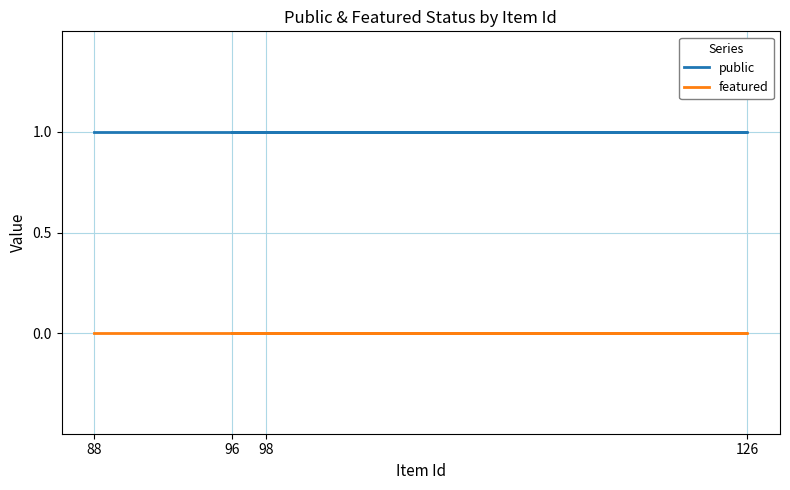

Reading left to right, what are all the values shown in this chart?

public: 1	1	1	1
featured: 0	0	0	0